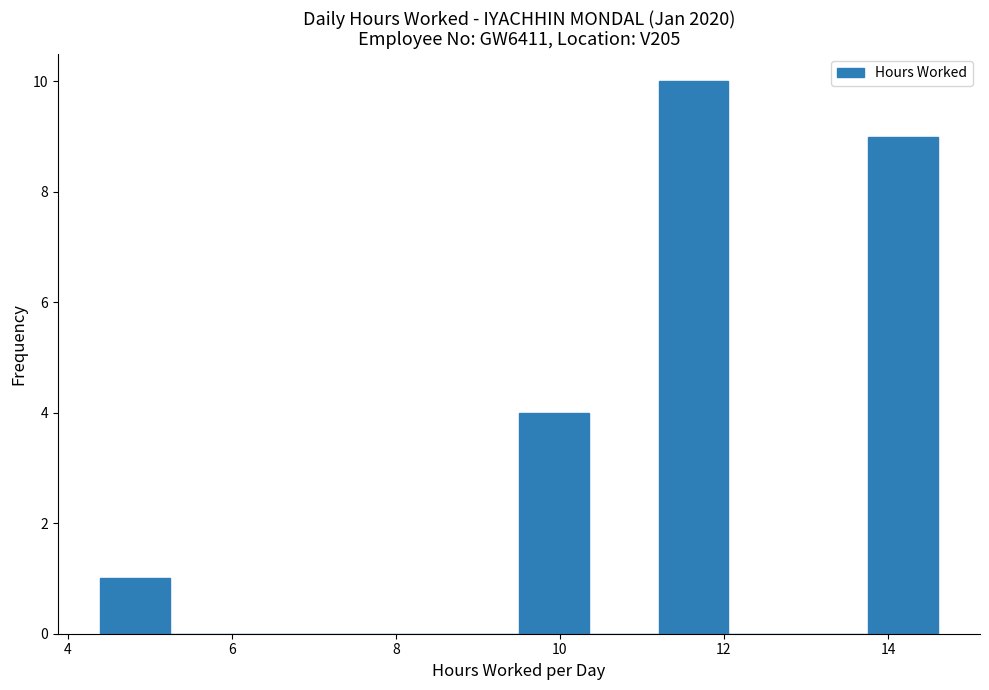

Reading left to right, list every bar in this chart as the range it spans on the x-axis followed by its height. Neither the bar edges nor the heights are printed on the chart, so give them approximately, as read against the axes.

4.4 to 5.2: 1
5.2 to 6.0: 0
6.0 to 7.0: 0
7.0 to 7.8: 0
7.8 to 8.6: 0
8.6 to 9.6: 0
9.6 to 10.4: 4
10.4 to 11.2: 0
11.2 to 12.0: 10
12.0 to 13.0: 0
13.0 to 13.8: 0
13.8 to 14.6: 9